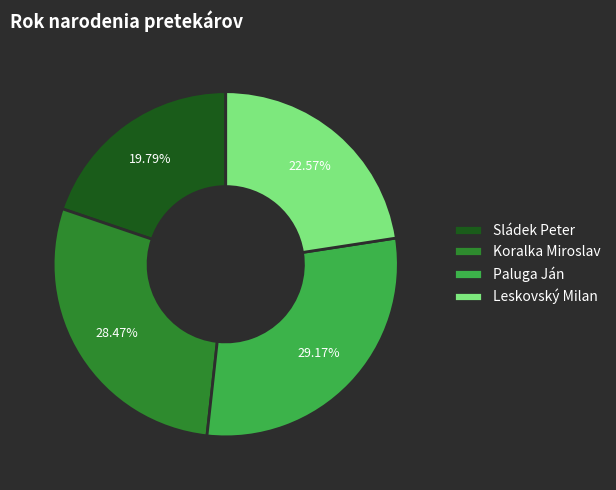

Is it true that Sládek Peter is 5% of the pie?

False